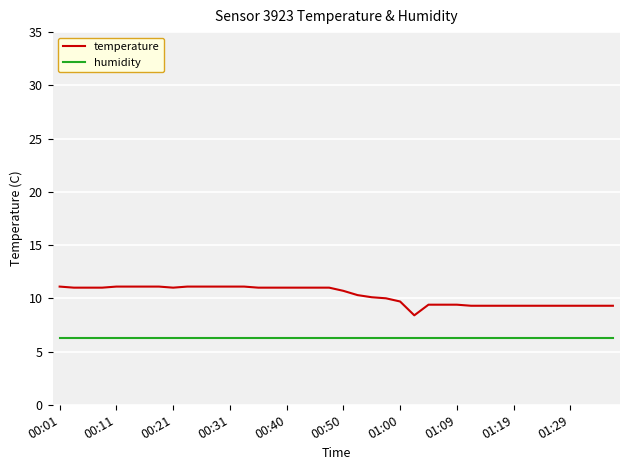

Which series has the largest total across all categories?

temperature